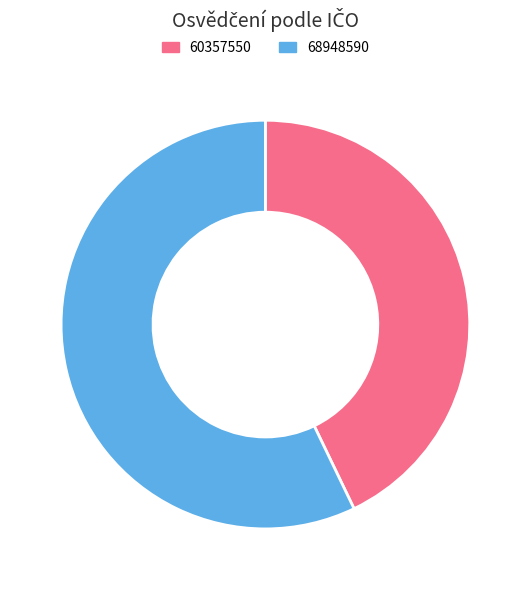

The 68948590 slice represents 57% of the pie. True or false?

True